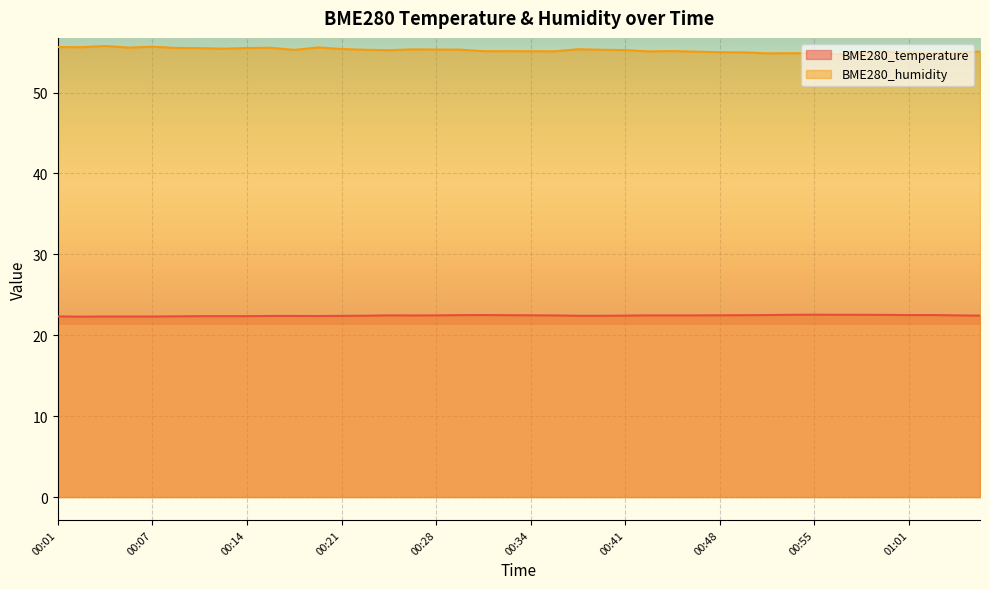

What is the sum of the BME280_humidity values at 00:36 and 00:51?

110.0